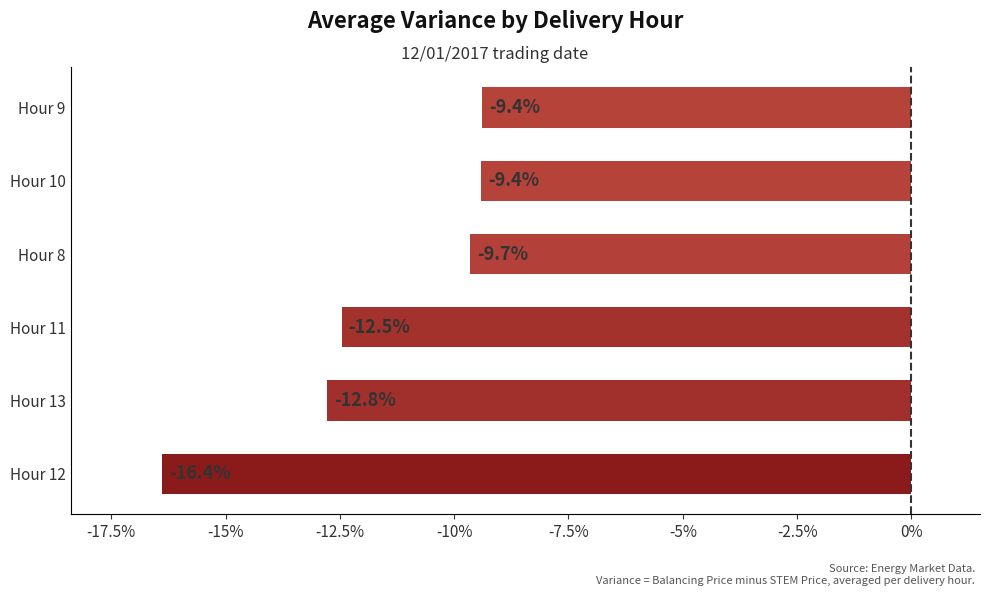

What is the change in value from Hour 13 to Hour 12?

-3.6